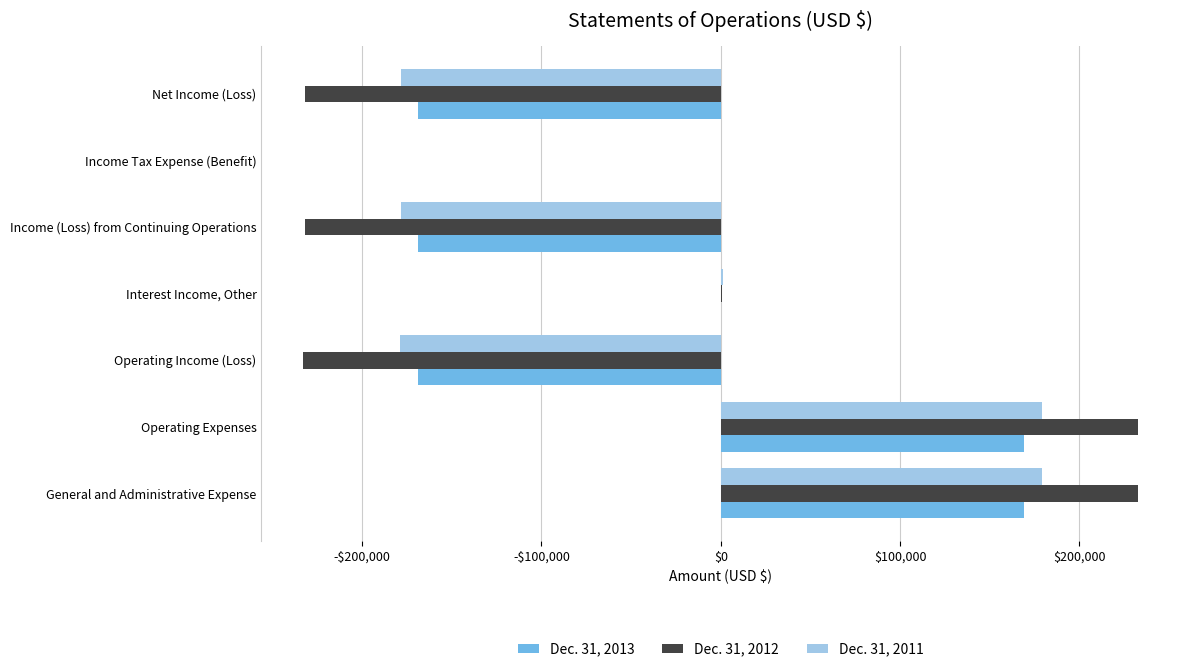

What are all the series names shown in the legend?

Dec. 31, 2013, Dec. 31, 2012, Dec. 31, 2011